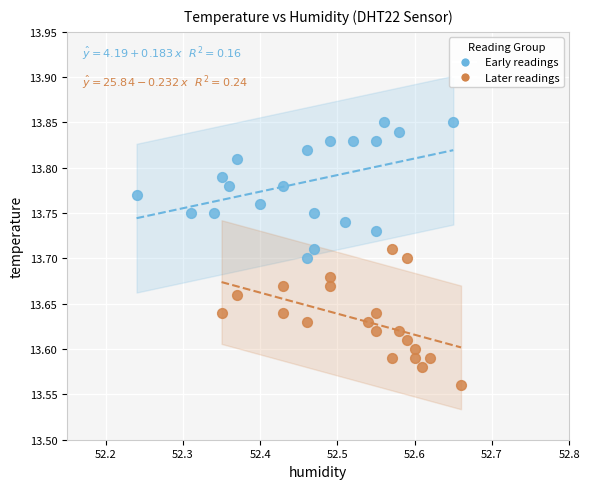

Which series reaches the maximum Y coordinate?

Early readings